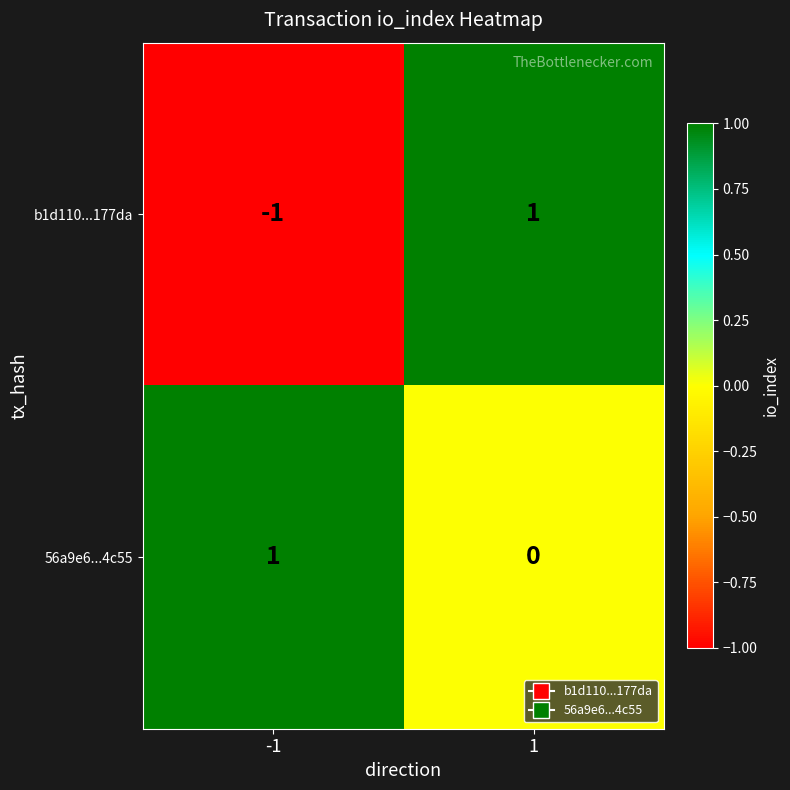

Rank the categories by b1d110...177da value from highest to lowest.

1, -1